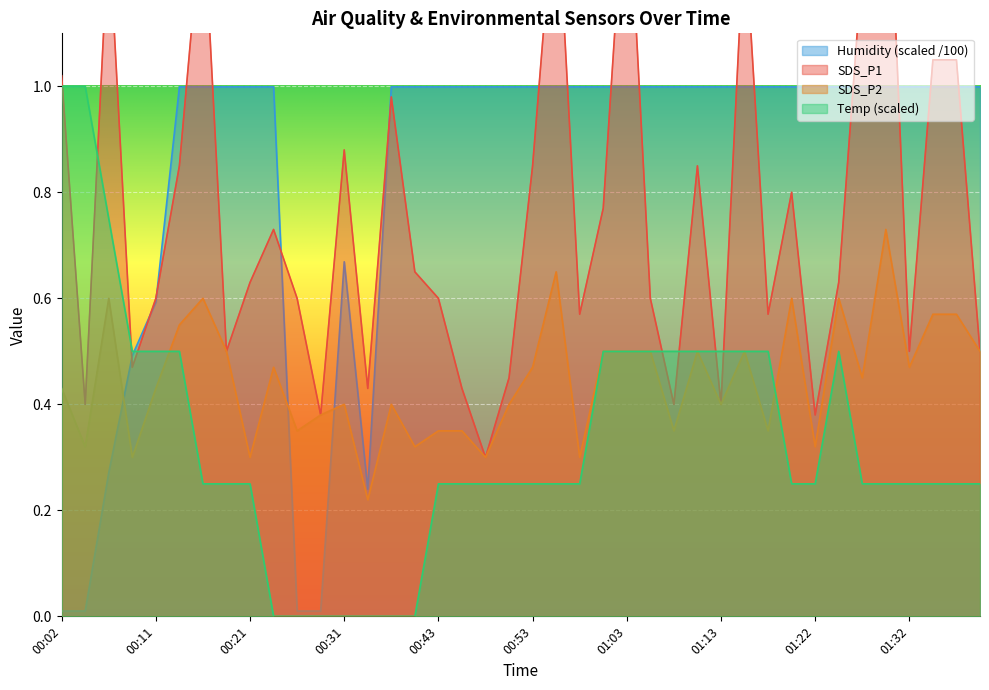

How many times do SDS_P1 and Humidity cross each other?

17